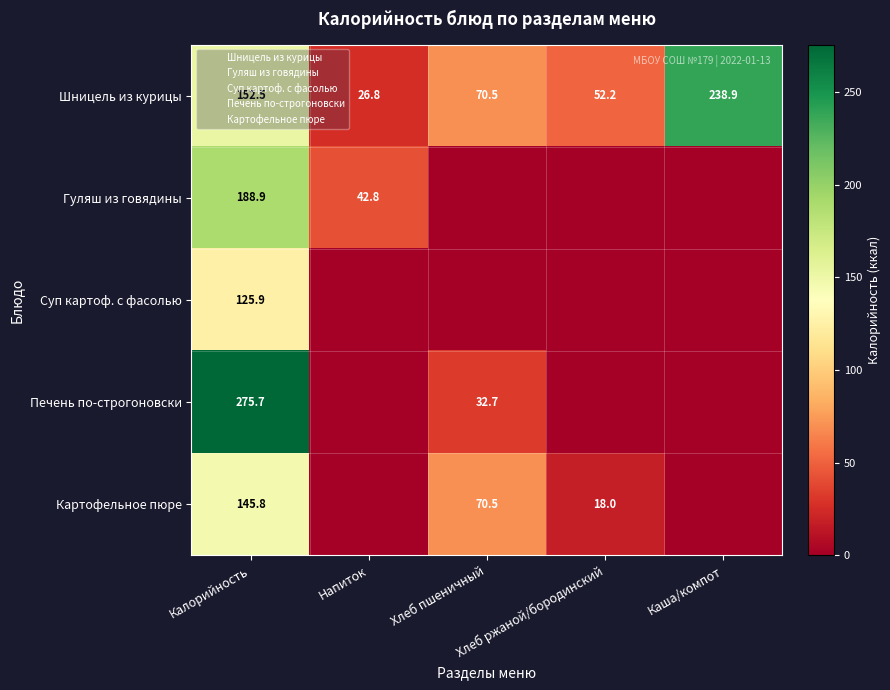

The Картофельное пюре series shows 70.5 at Хлеб пшеничный. True or false?

True